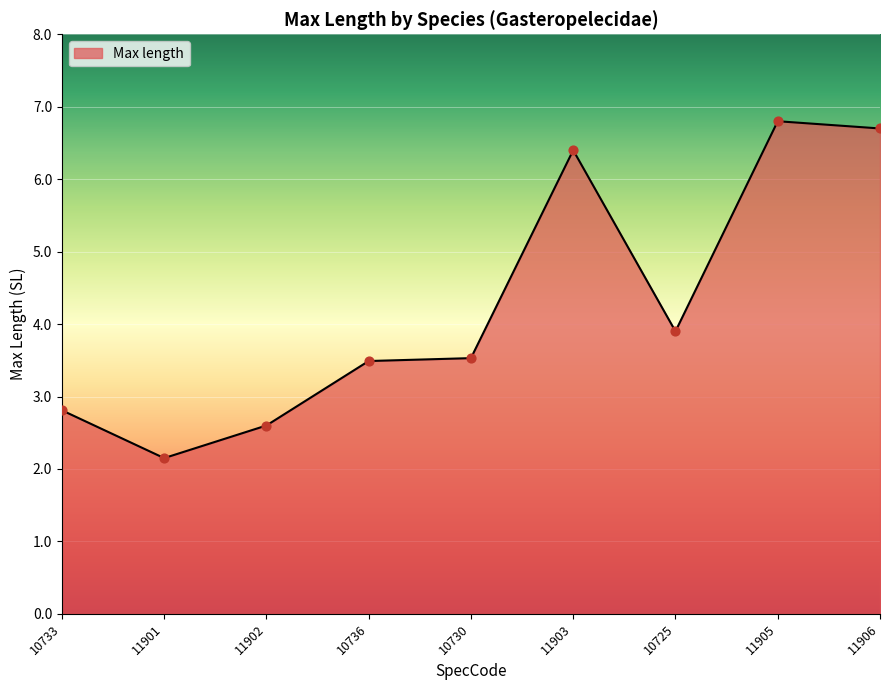

What is the change in value from 11902 to 11905?

+4.2